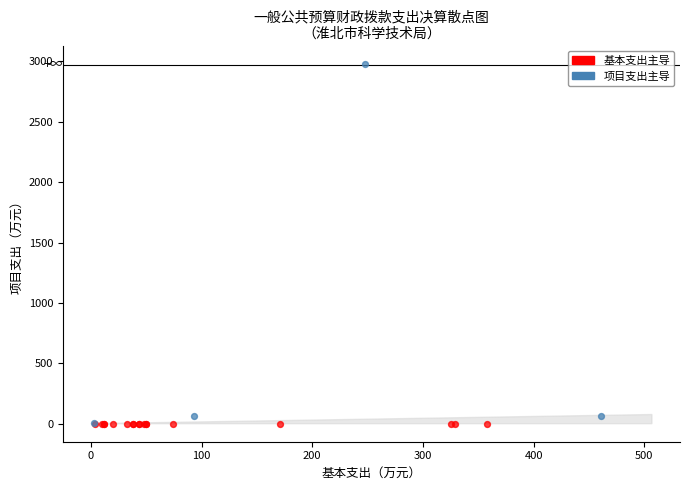

Which series contains the highest Y value?

项目支出主导